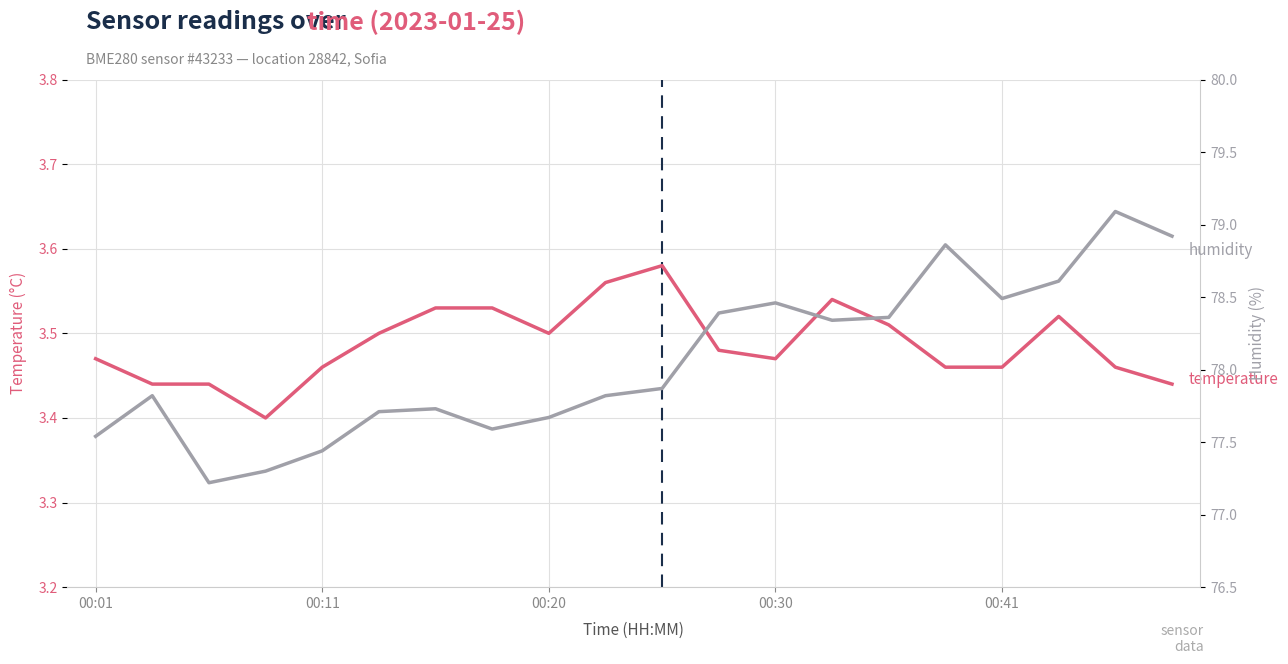

Between 00:11 and 00:20, which series saw the biggest shift?

humidity